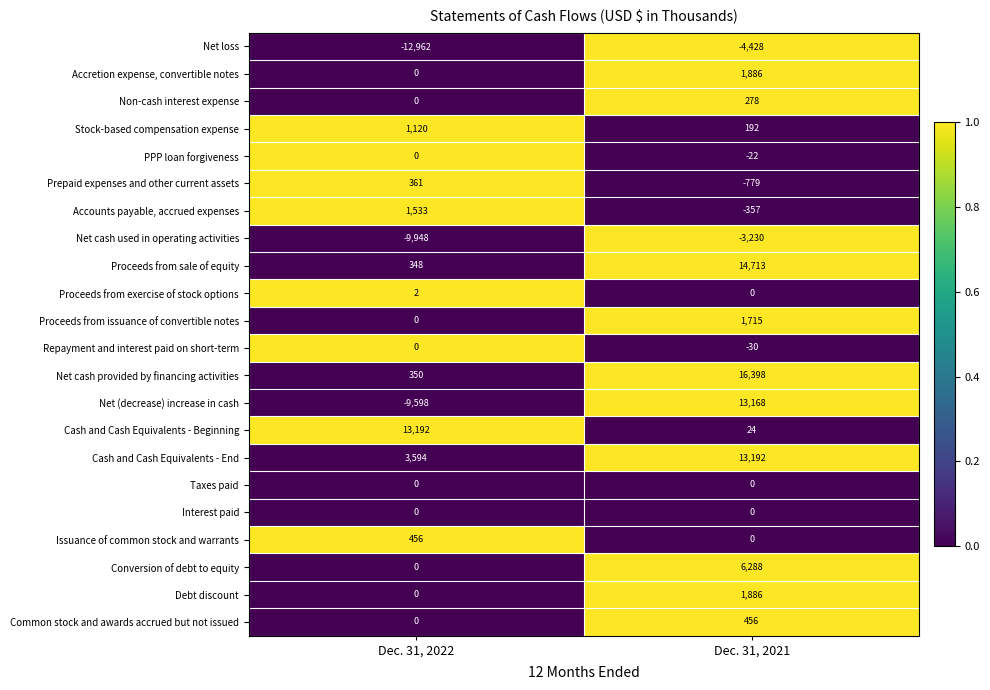

At which category is the sum across all series the highest?

Dec. 31, 2021